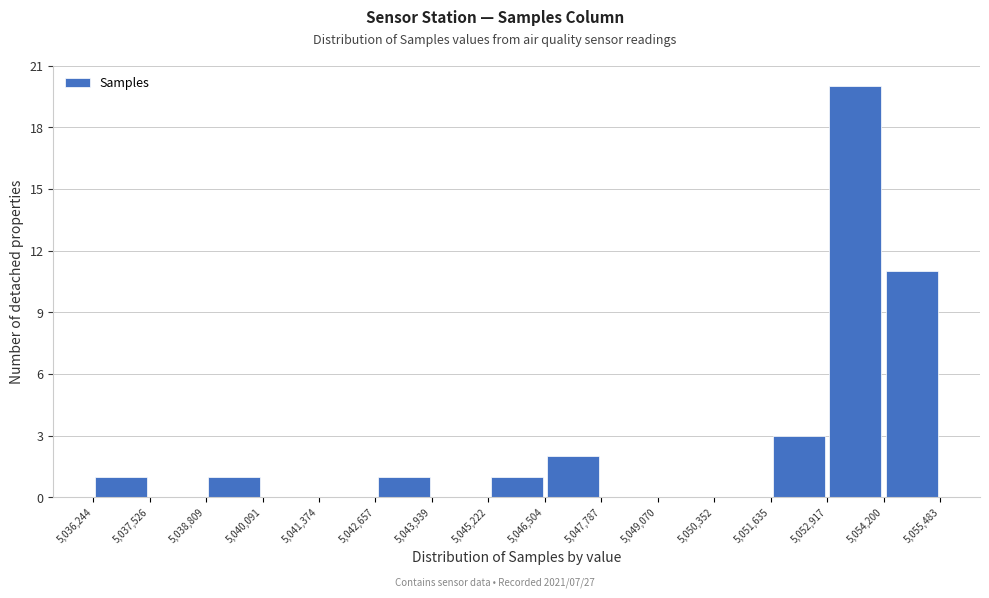

Reading left to right, list every bar in this chart as the range it spans on the x-axis followed by its height. The values are not printed on the chart, so give them approximately, as read against the axis.

5,036,244 to 5,037,526: 1
5,037,526 to 5,038,809: 0
5,038,809 to 5,040,091: 1
5,040,091 to 5,041,374: 0
5,041,374 to 5,042,657: 0
5,042,657 to 5,043,939: 1
5,043,939 to 5,045,222: 0
5,045,222 to 5,046,504: 1
5,046,504 to 5,047,787: 2
5,047,787 to 5,049,070: 0
5,049,070 to 5,050,352: 0
5,050,352 to 5,051,635: 0
5,051,635 to 5,052,917: 3
5,052,917 to 5,054,200: 20
5,054,200 to 5,055,483: 11